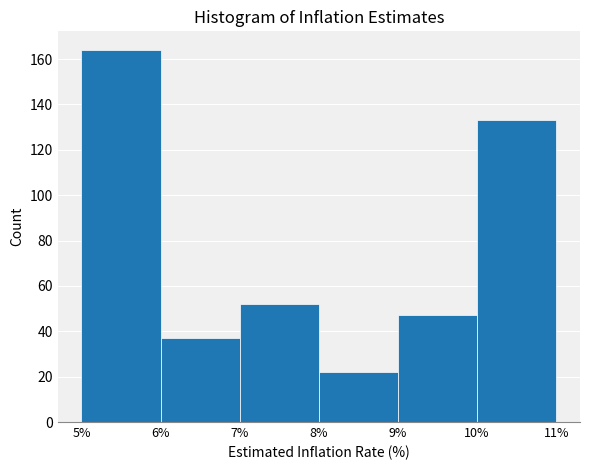

Reading left to right, transcribe this chart: for each bar, give the range it covers on the x-axis and its height. The values are not printed on the chart, so give them approximately, as read against the axis.

5% to 6%: 164
6% to 7%: 38
7% to 8%: 52
8% to 9%: 22
9% to 10%: 48
10% to 11%: 134